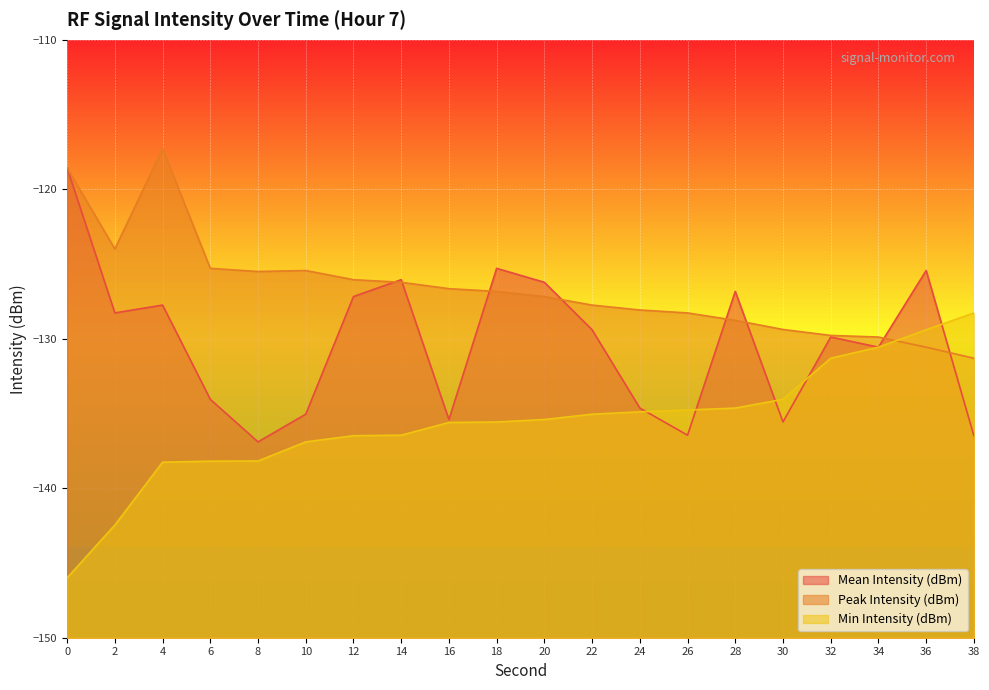

Between which two adjacent categories do Mean Intensity (dBm) and Min Intensity (dBm) first intersect?

24 and 26